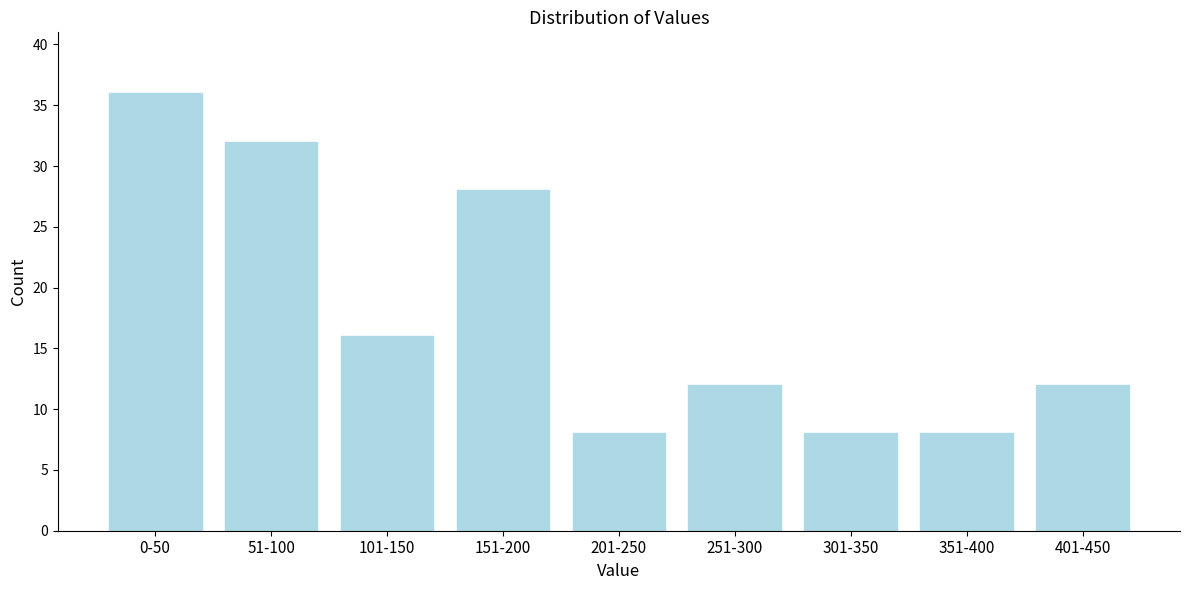

Reading left to right, list all the values displayed in this chart.

36	32	16	28	8	12	8	8	12